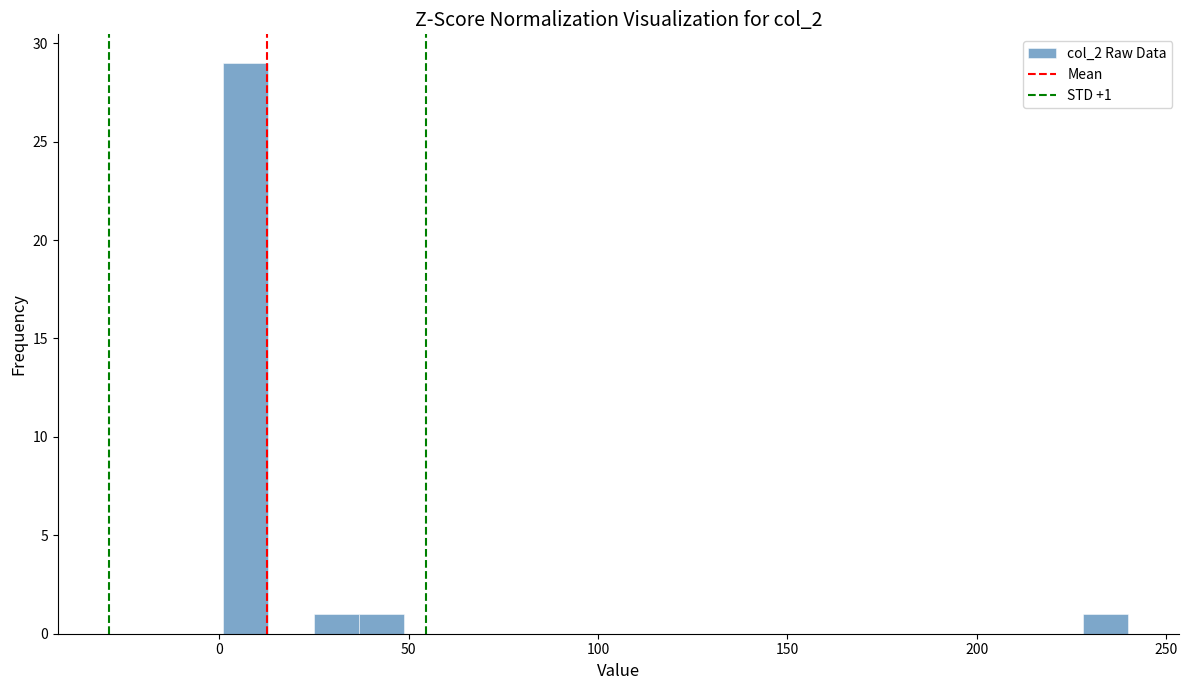

Read against the x-axis, roughly where is the centre of the tallest bar?

5